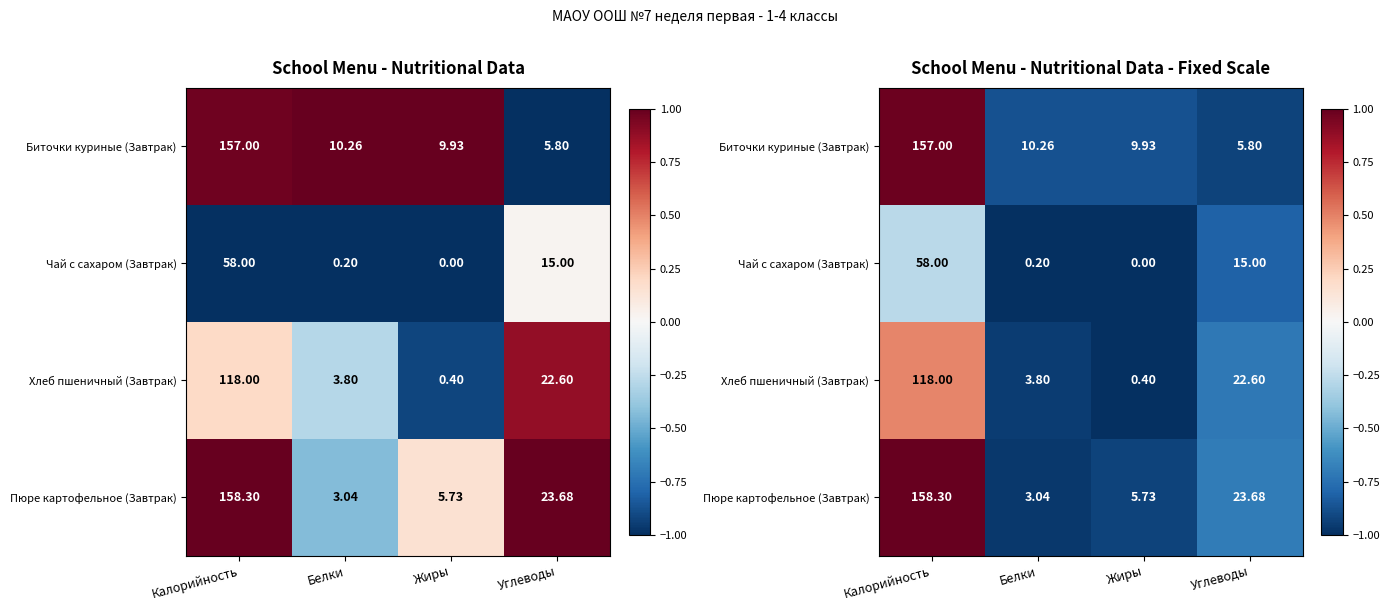

Count the number of data series in this chart.

4